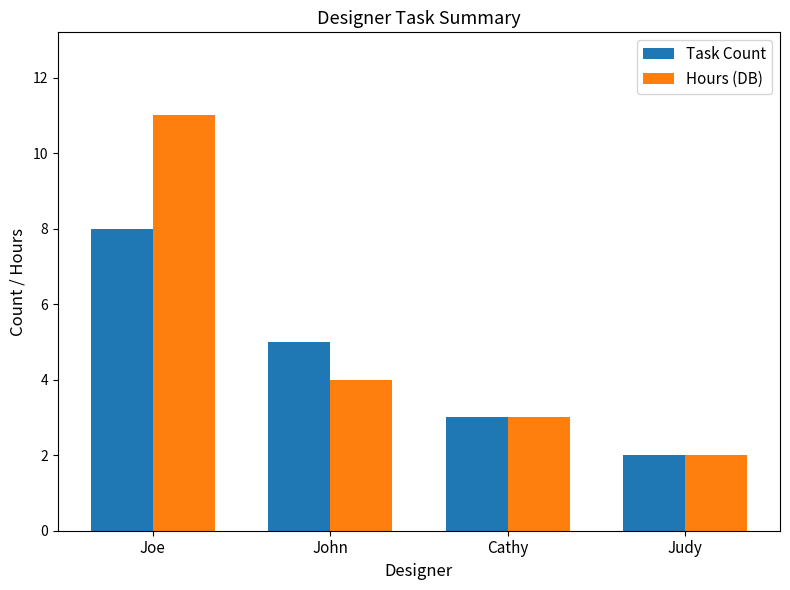

What is the label of the 1st bar from the left?

Joe